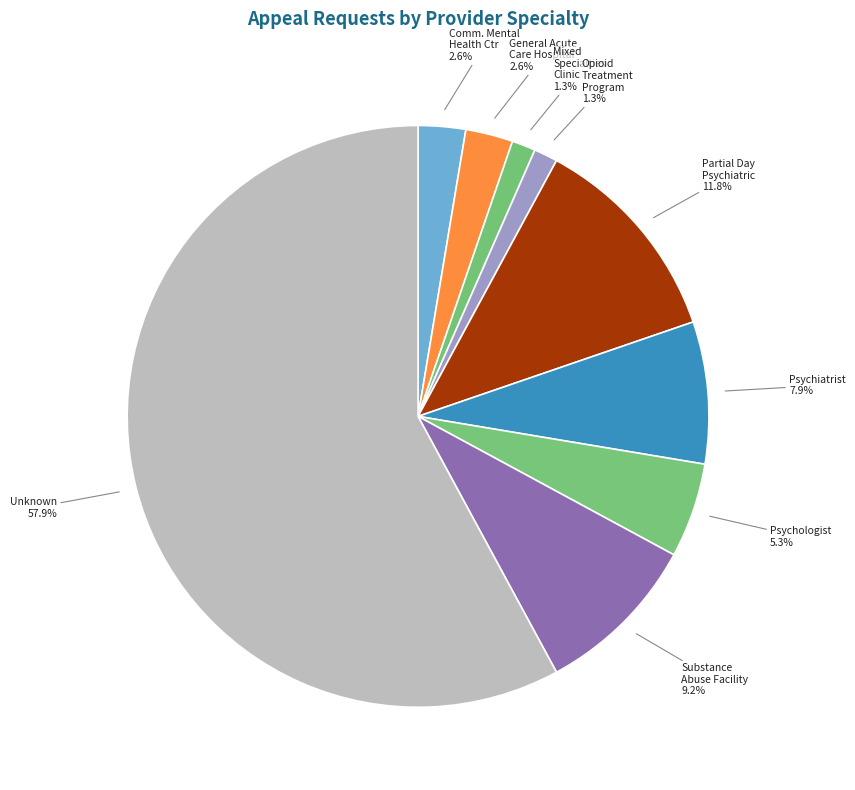

How many segments does this pie chart have?

9